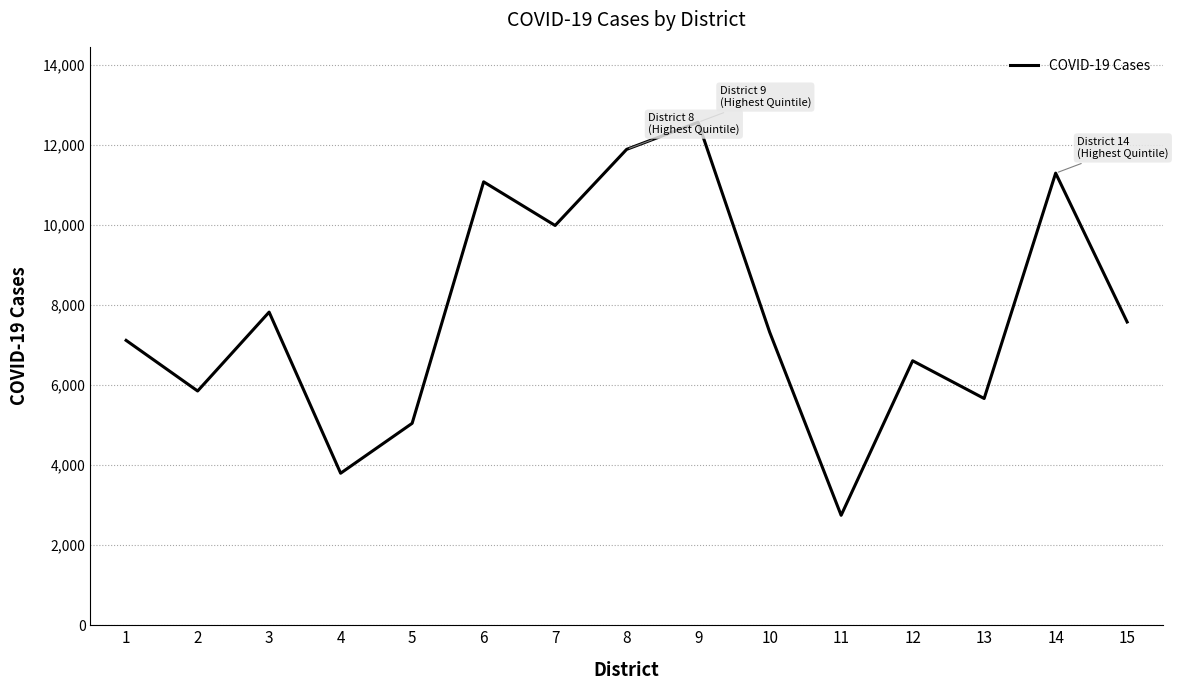

How many lines are shown in the chart?

1